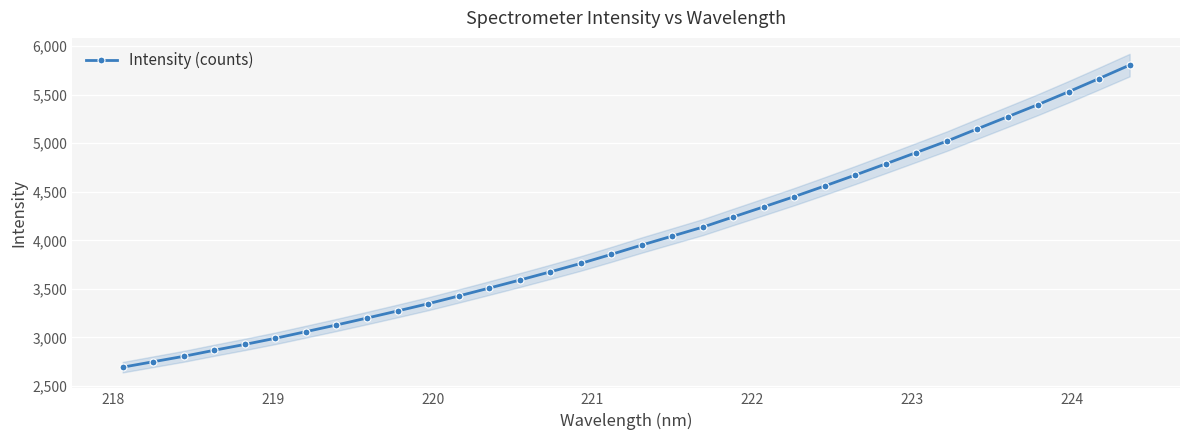

What is the average value?

4023.1